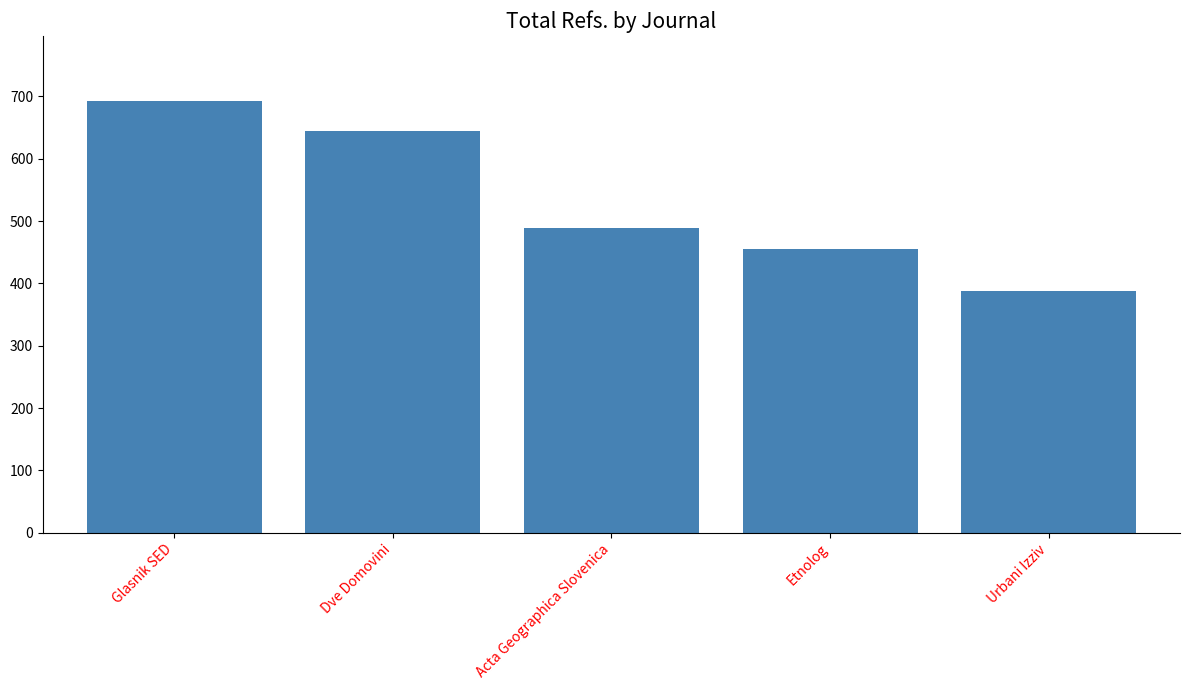

Is it true that the value at Dve Domovini is 415?

False